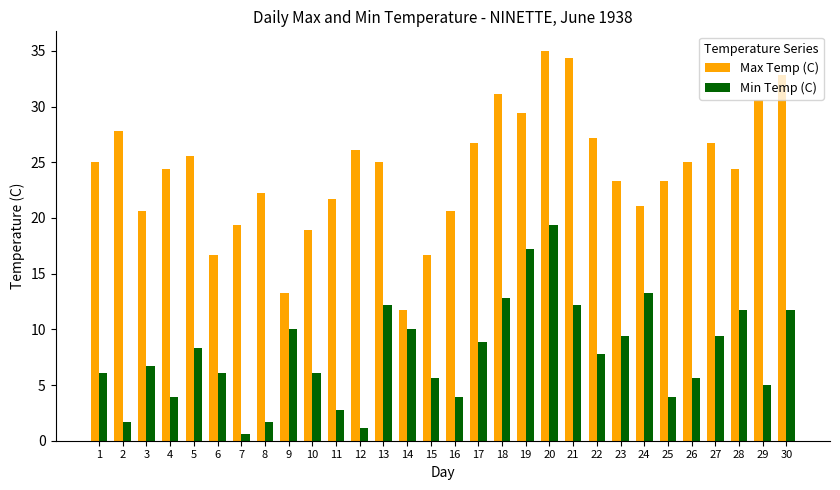

Reading right to left, what are all the values shown in this chart?

Max Temp (C): 30=32.8	29=30.6	28=24.4	27=26.7	26=25.0	25=23.3	24=21.1	23=23.3	22=27.2	21=34.4	20=35.0	19=29.4	18=31.1	17=26.7	16=20.6	15=16.7	14=11.7	13=25.0	12=26.1	11=21.7	10=18.9	9=13.3	8=22.2	7=19.4	6=16.7	5=25.6	4=24.4	3=20.6	2=27.8	1=25.0
Min Temp (C): 30=11.7	29=5.0	28=11.7	27=9.4	26=5.6	25=3.9	24=13.3	23=9.4	22=7.8	21=12.2	20=19.4	19=17.2	18=12.8	17=8.9	16=3.9	15=5.6	14=10.0	13=12.2	12=1.1	11=2.8	10=6.1	9=10.0	8=1.7	7=0.6	6=6.1	5=8.3	4=3.9	3=6.7	2=1.7	1=6.1